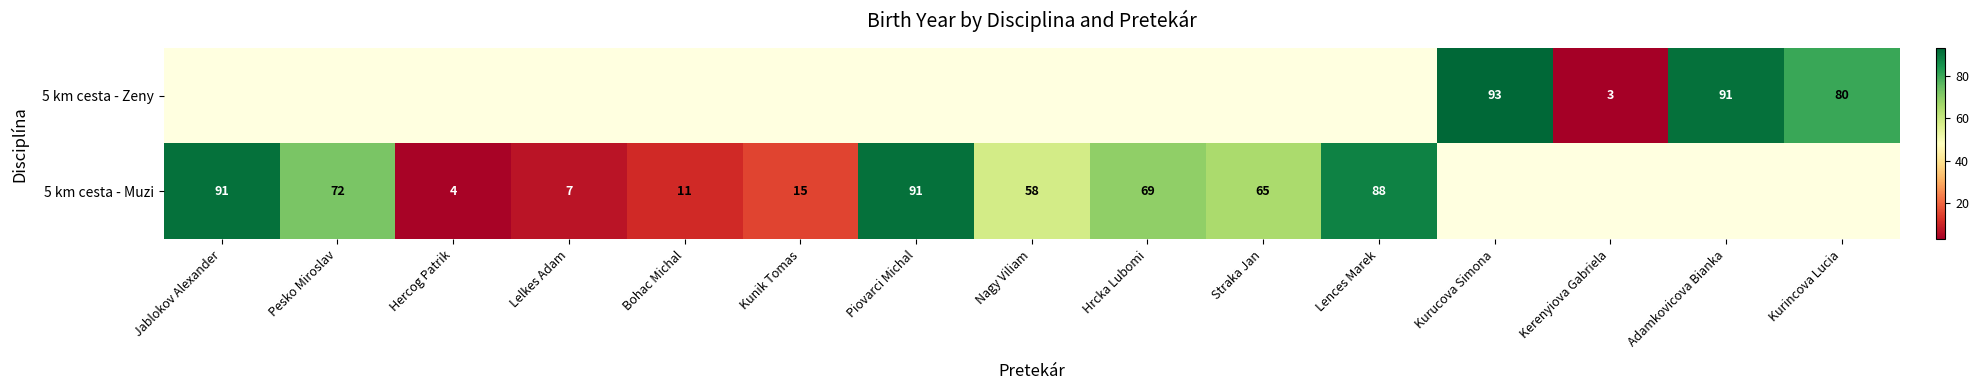

What is the minimum value shown in the chart?

3.0